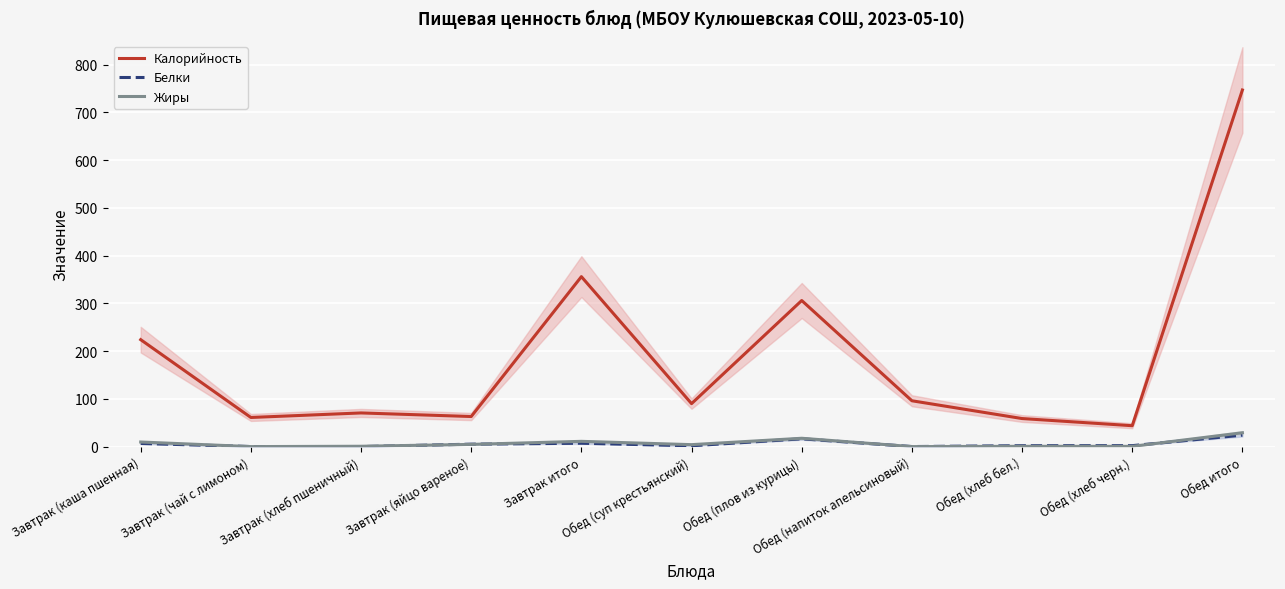

Reading left to right, transcribe all the data shown in this chart.

Калорийность: Завтрак (каша пшенная)=224.0	Завтрак (чай с лимоном)=61.0	Завтрак (хлеб пшеничный)=70.5	Завтрак (яйцо вареное)=63.0	Завтрак итого=356.0	Обед (суп крестьянский)=90.0	Обед (плов из курицы)=306.0	Обед (напиток апельсиновый)=96.0	Обед (хлеб бел.)=58.8	Обед (хлеб черн.)=43.8	Обед итого=747.0
Белки: Завтрак (каша пшенная)=6.5	Завтрак (чай с лимоном)=0.1	Завтрак (хлеб пшеничный)=0.0	Завтрак (яйцо вареное)=5.1	Завтрак итого=7.0	Обед (суп крестьянский)=1.7	Обед (плов из курицы)=16.3	Обед (напиток апельсиновый)=0.1	Обед (хлеб бел.)=1.9	Обед (хлеб черн.)=2.0	Обед итого=24.0
Жиры: Завтрак (каша пшенная)=9.6	Завтрак (чай с лимоном)=0.0	Завтрак (хлеб пшеничный)=0.7	Завтрак (яйцо вареное)=4.6	Завтрак итого=11.0	Обед (суп крестьянский)=4.1	Обед (плов из курицы)=17.4	Обед (напиток апельсиновый)=0.0	Обед (хлеб бел.)=0.6	Обед (хлеб черн.)=0.5	Обед итого=29.0